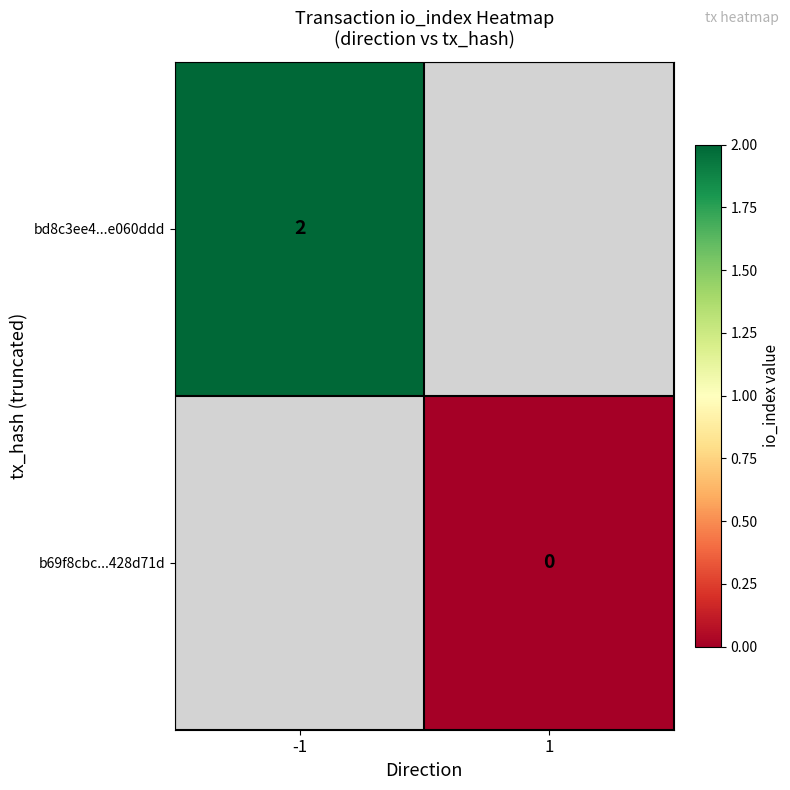

At how many categories does at least one series exceed 1?

1